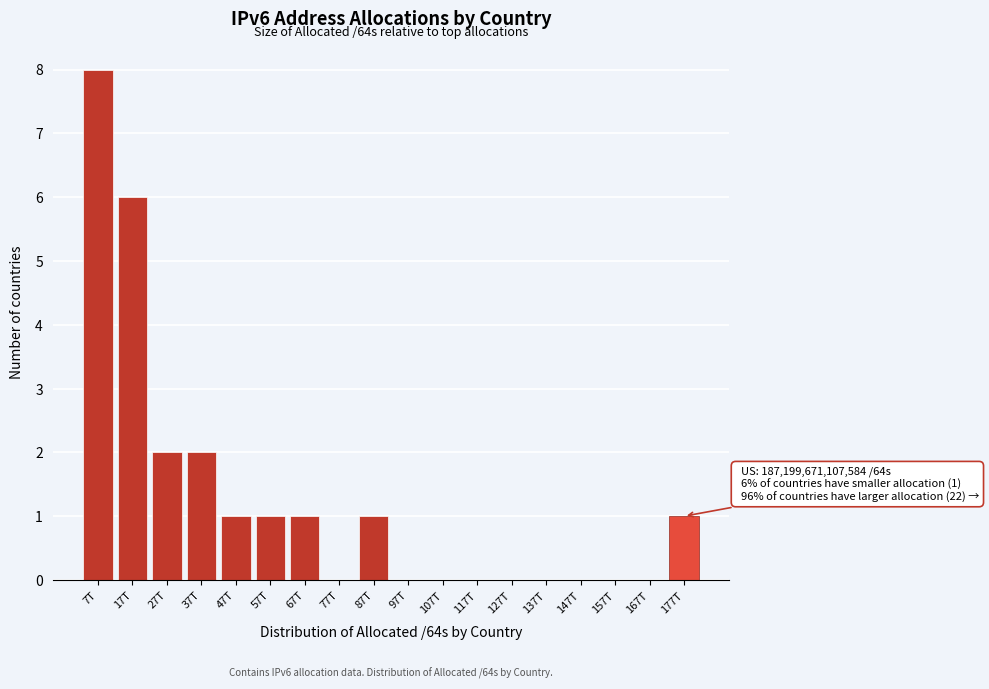

Reading right to left, what are all the values shown in this chart?

177T=1	167T=0	157T=0	147T=0	137T=0	127T=0	117T=0	107T=0	97T=0	87T=1	77T=0	67T=1	57T=1	47T=1	37T=2	27T=2	17T=6	7T=8